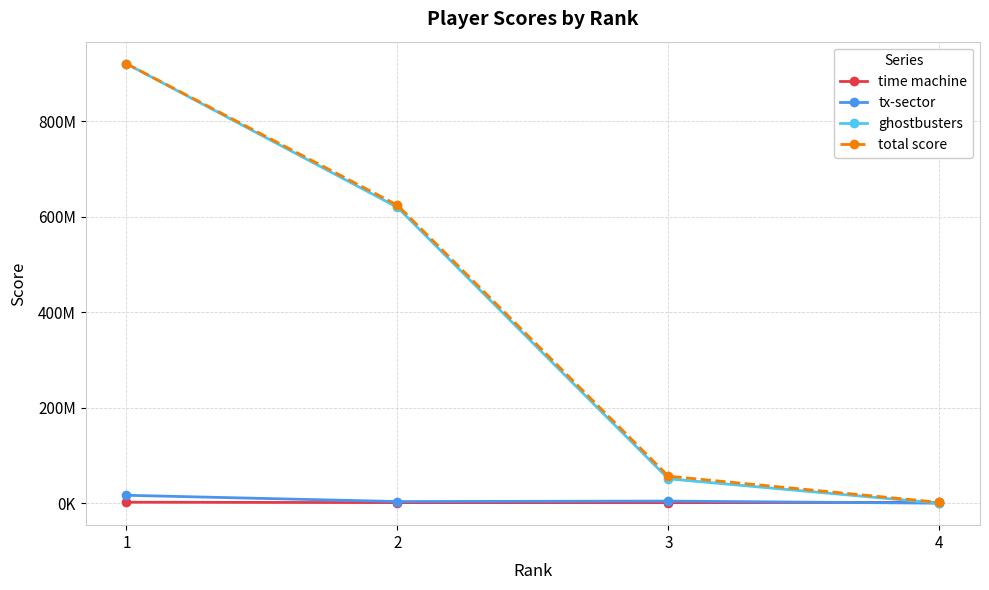

What are all the series names shown in the legend?

time machine, tx-sector, ghostbusters, total score